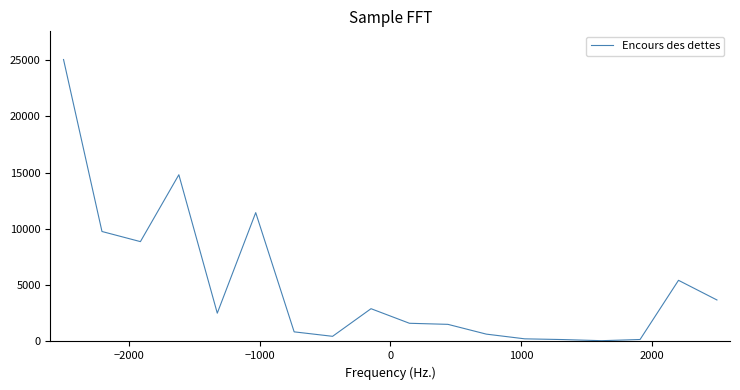

What is the difference between the maximum and minimum values?

24973.5